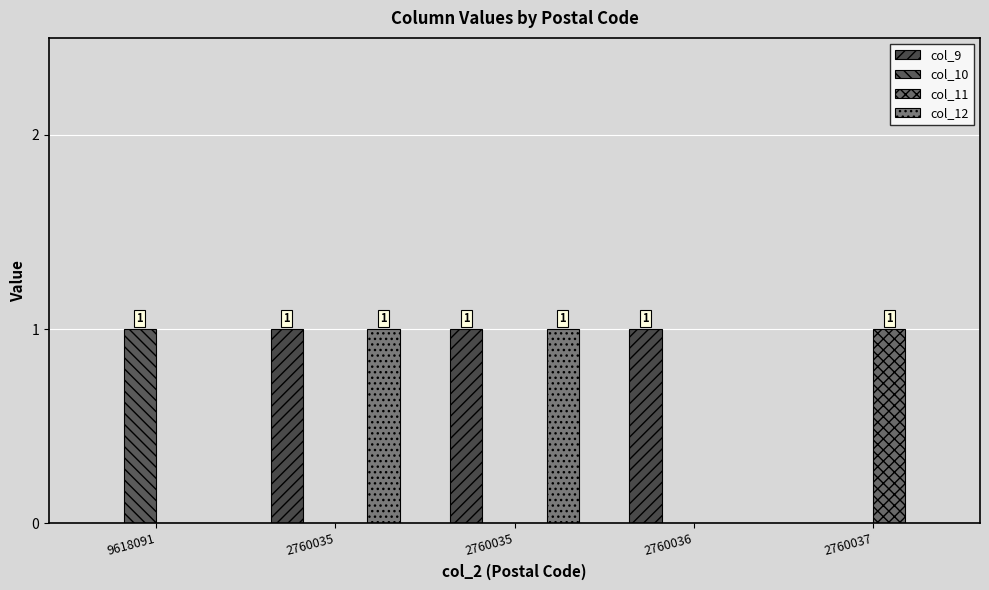

What is the difference between the second highest and minimum values in the col_12 series?

1